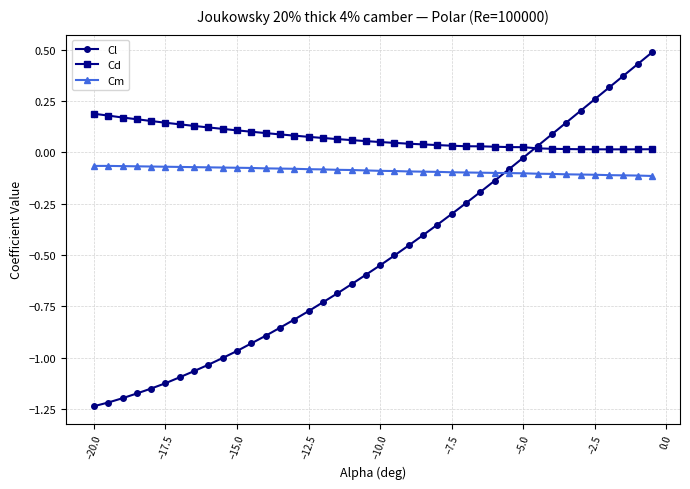

What are all the series names shown in the legend?

Cl, Cd, Cm